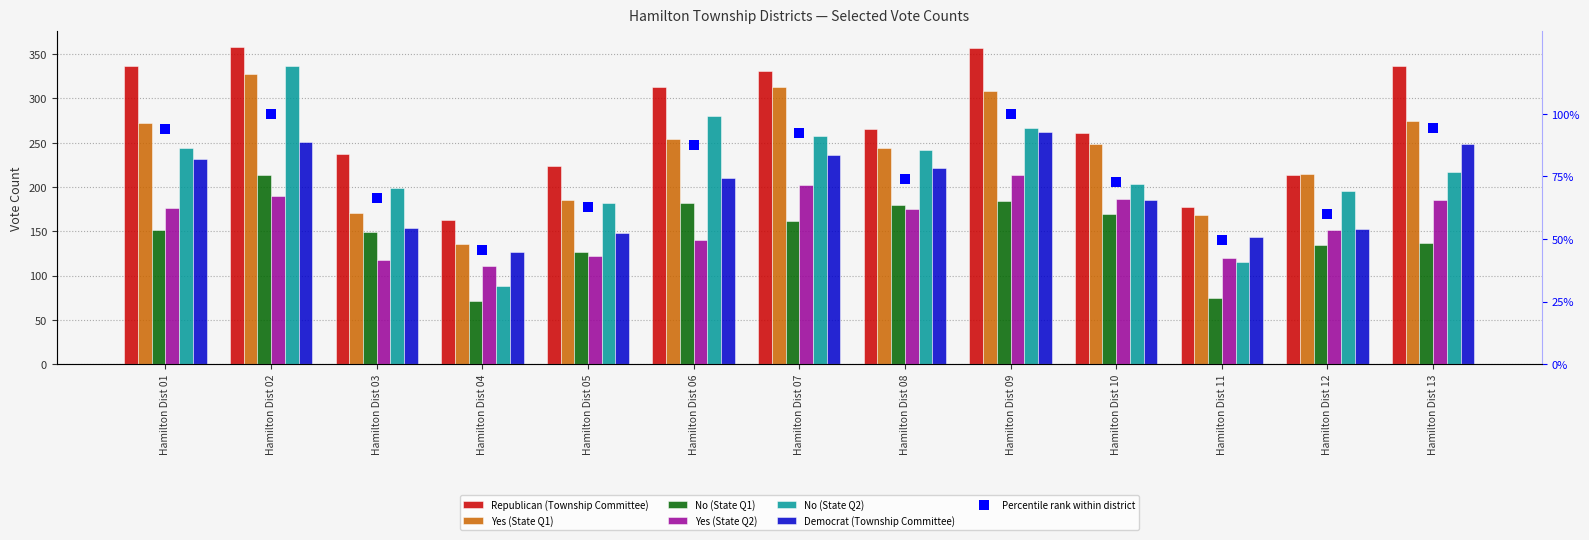

At which category is the sum across all series the highest?

Hamilton Dist 02